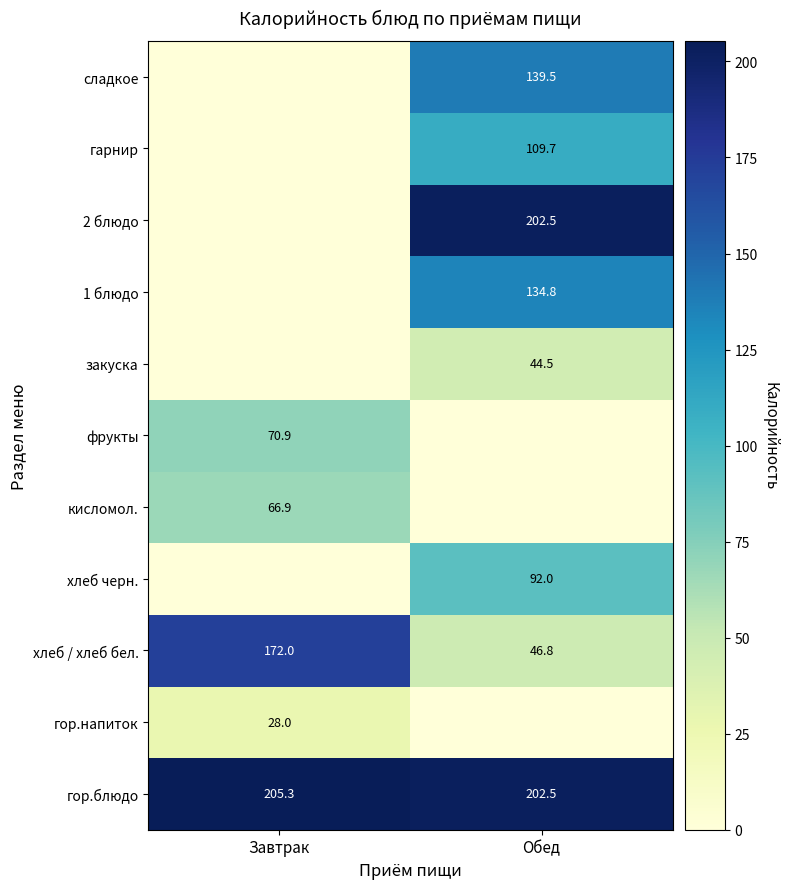

At which category is the sum across all series the highest?

Обед